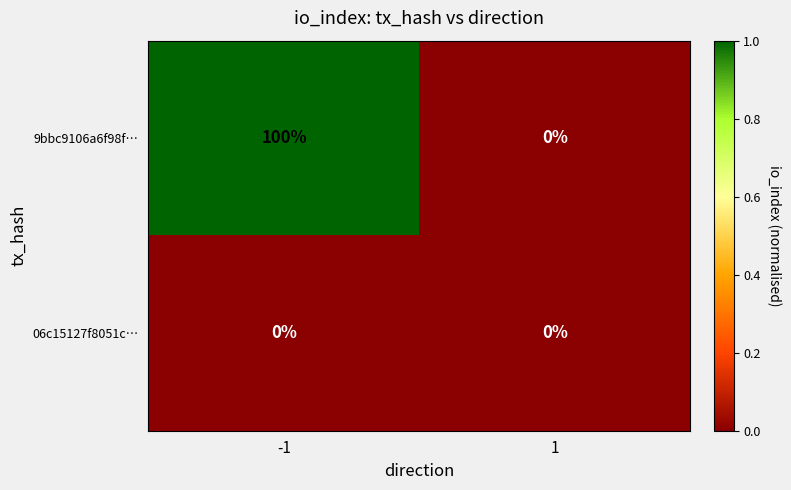

What is the maximum value shown in the chart?

100